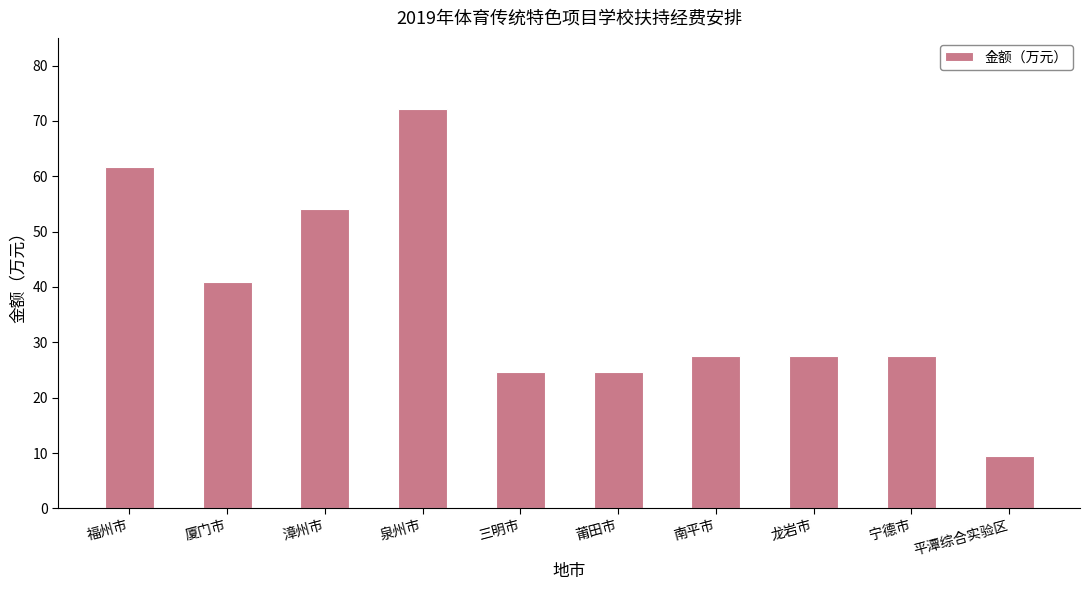

True or false: the data shows 24.7 at 莆田市.

True